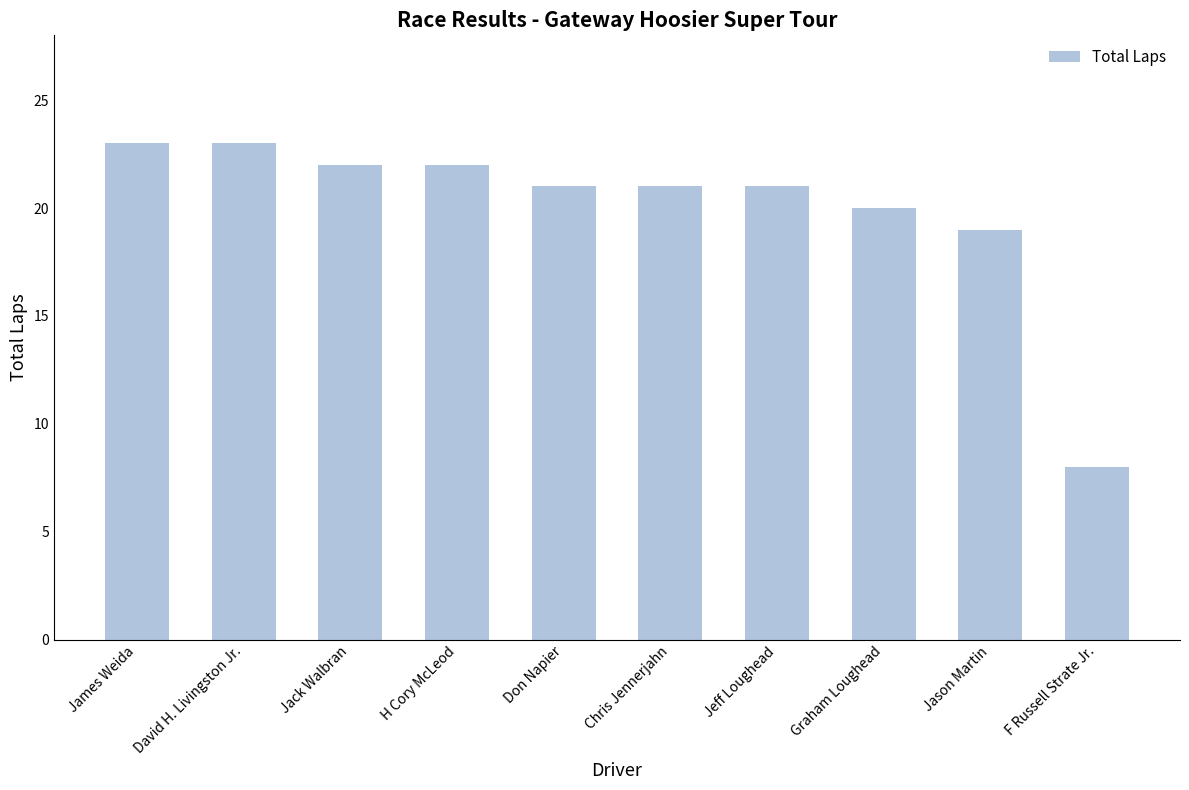

How many distinct data groups are displayed?

1